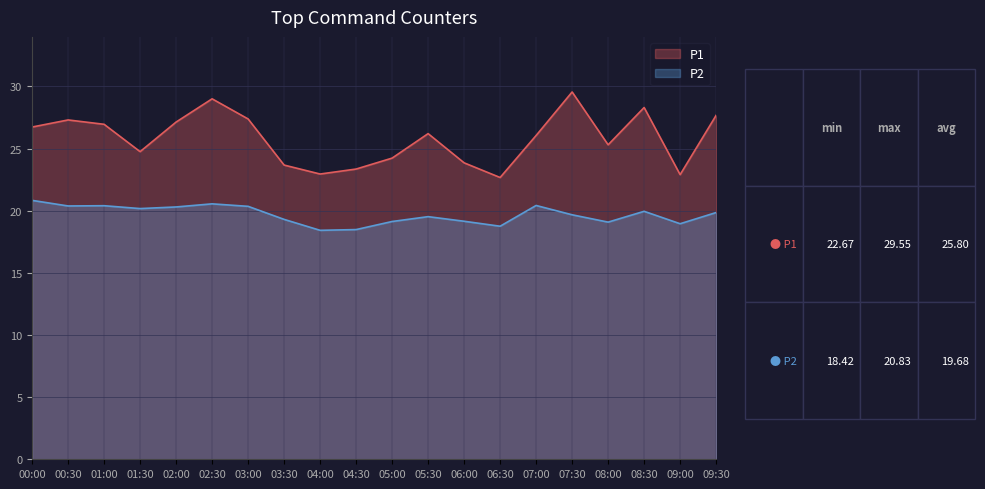

What is the value of the P2 point at the 19th from the left?

18.9